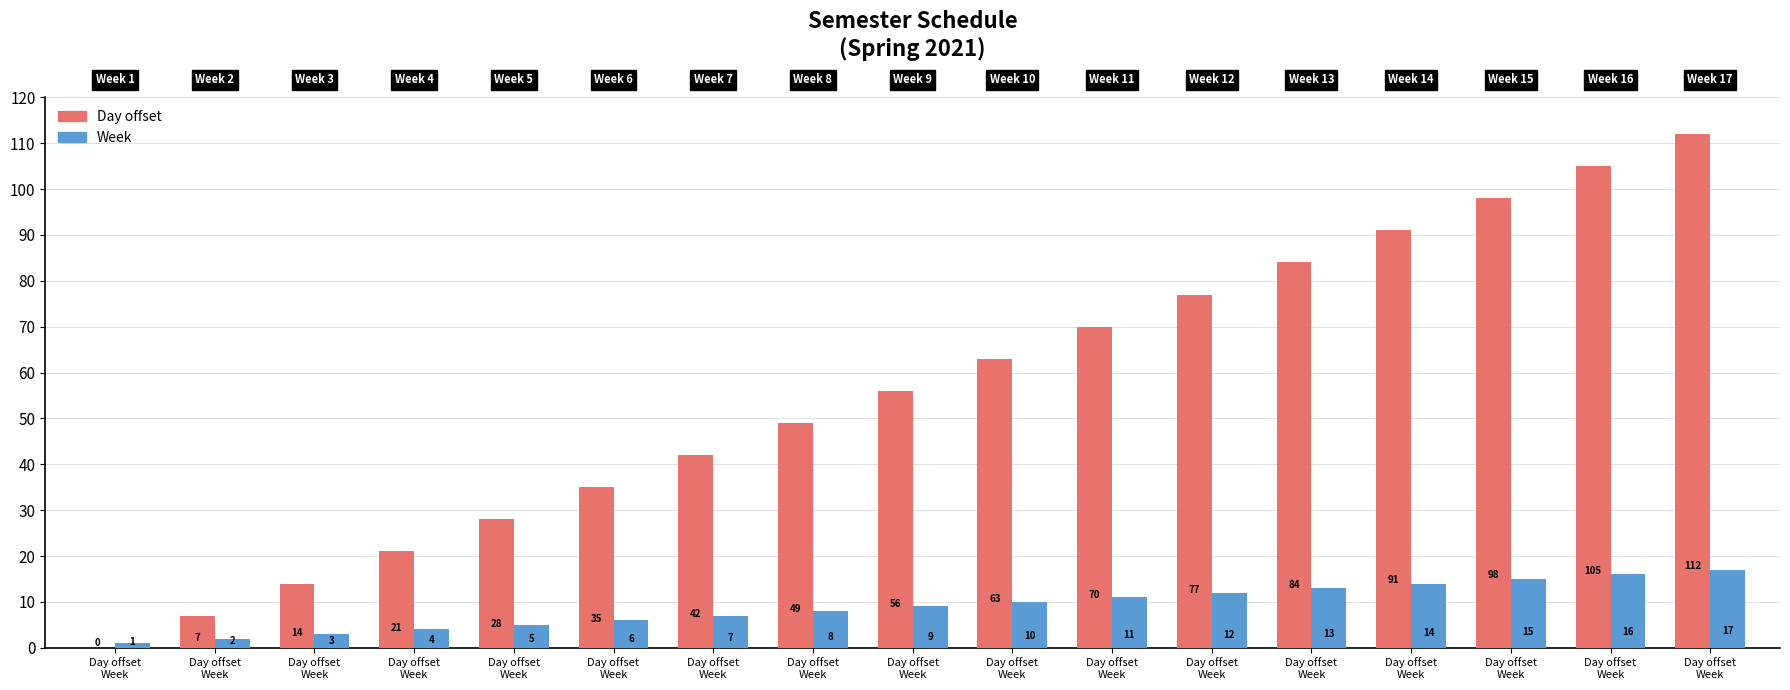

What is the sum of the Day offset values at Day offset
Week and Day offset
Week?

112